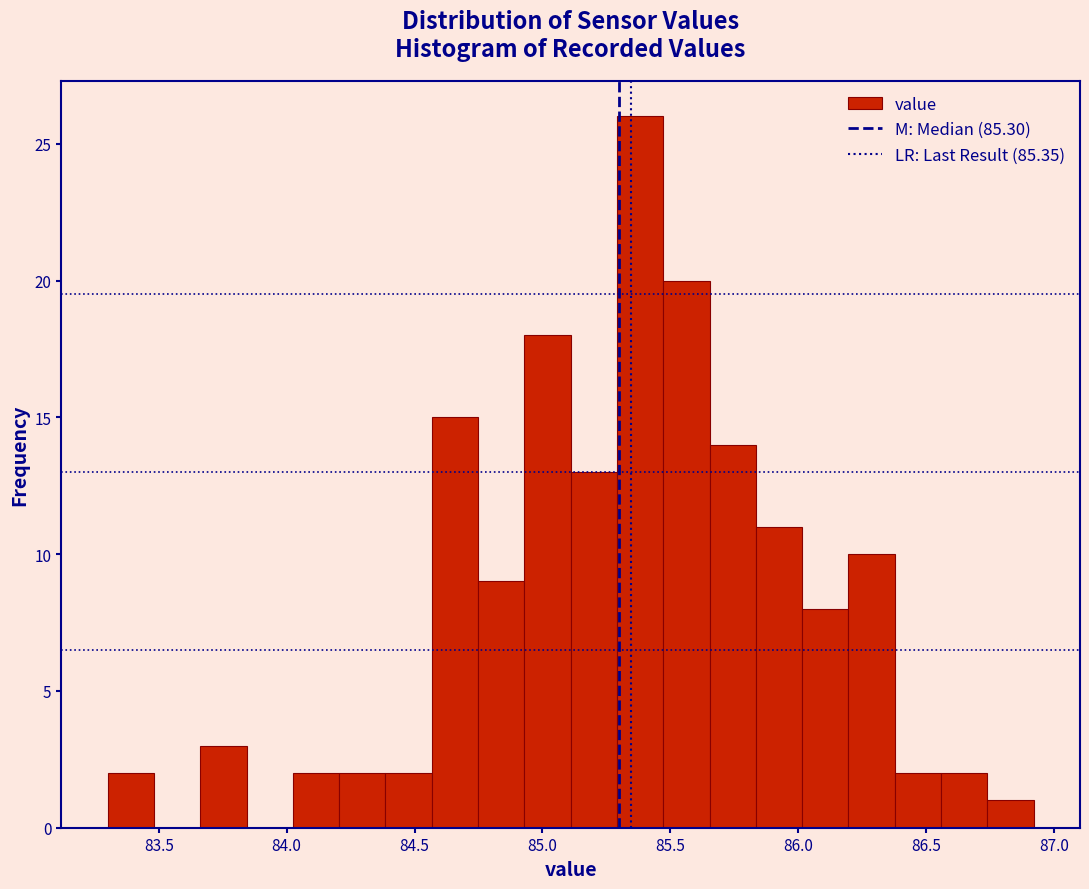

Around what value on the x-axis is the tallest bar? Give the approximate position of its centre, as read against the axis.

85.40